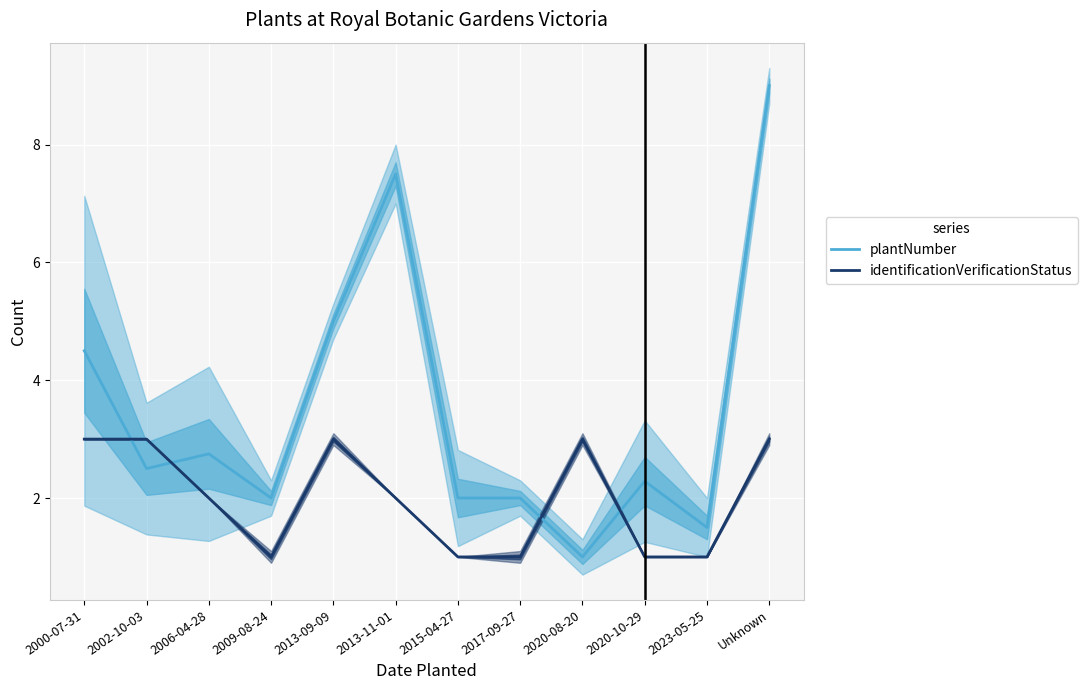

The identificationVerificationStatus series shows 2.0 at 2013-11-01. True or false?

True